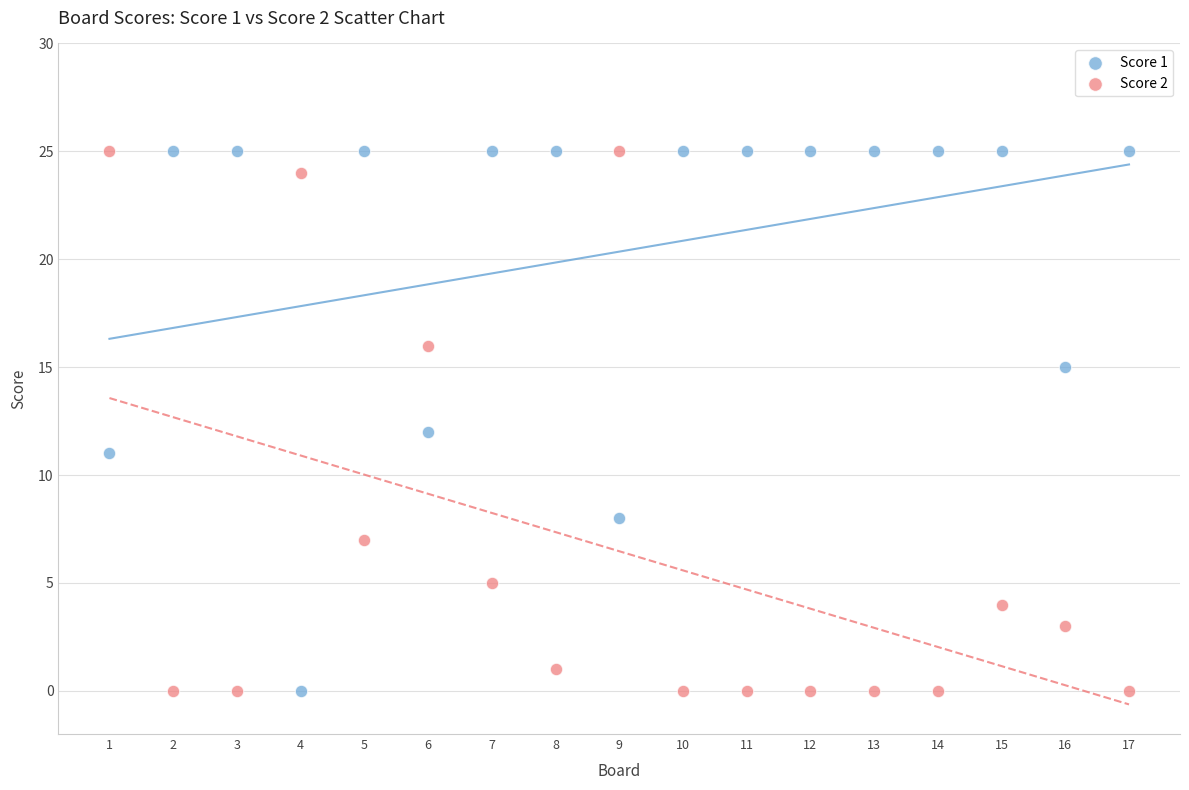

What is the X range (max minus min) for the scatter plot?

16